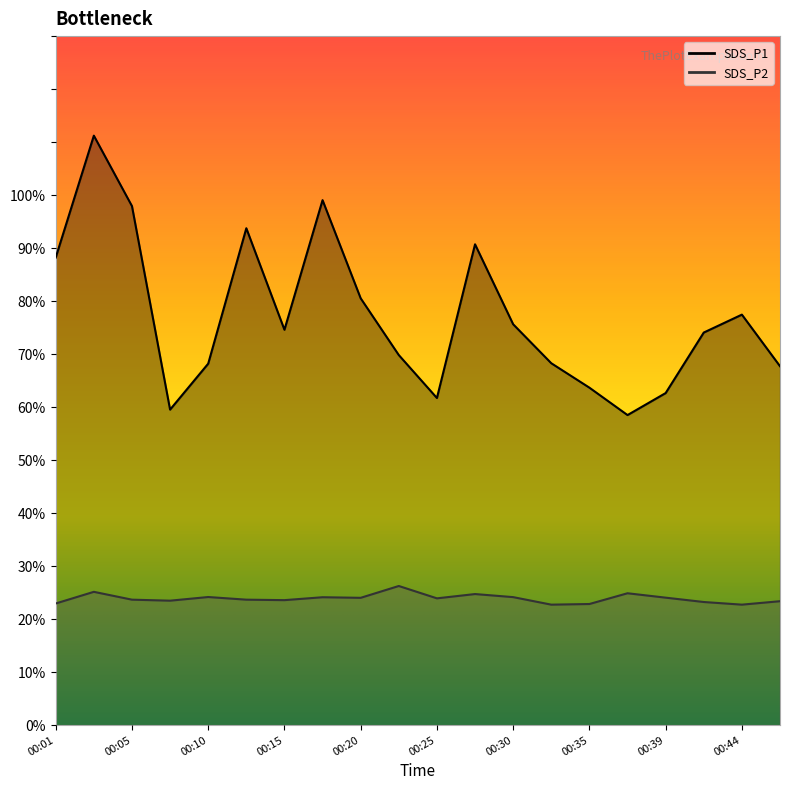

List the series in order of their peak value, highest first.

SDS_P1, SDS_P2